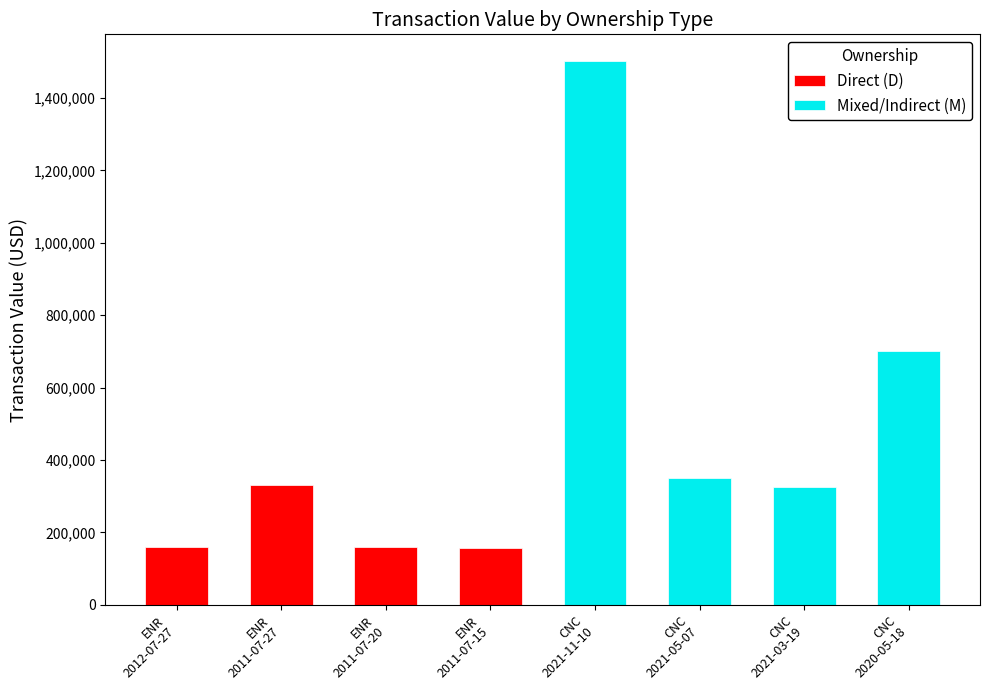

What is the difference between the highest and lowest values at ENR
2012-07-27?

1340600